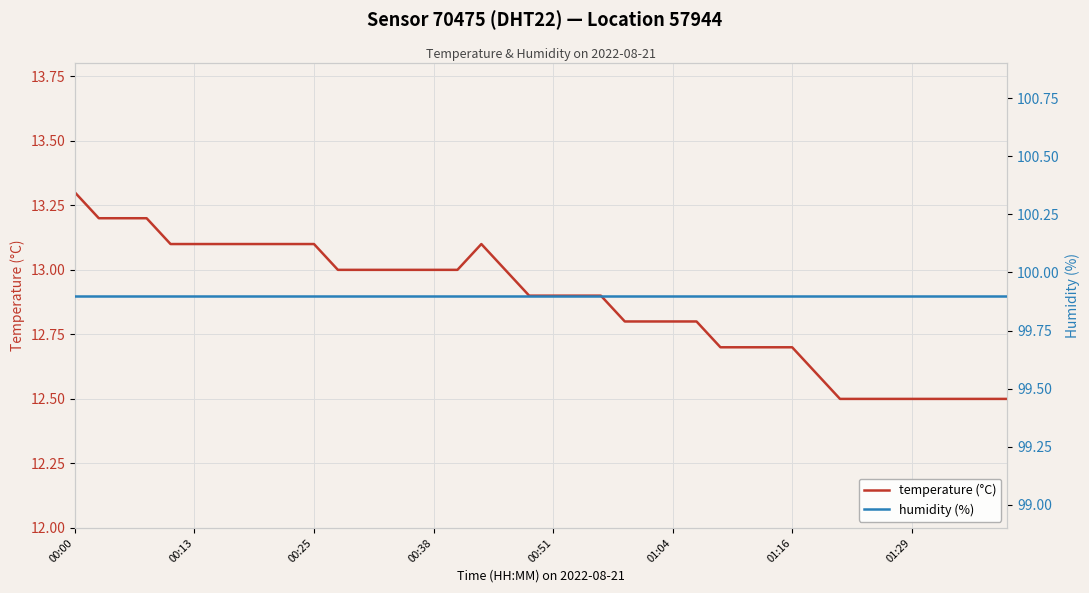

At how many categories does at least one series exceed 56?

40